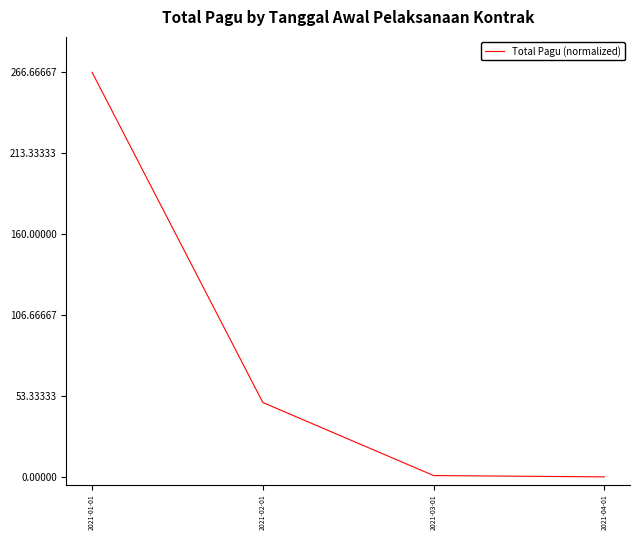

The value at 2021-01-01 is 67.8. True or false?

False